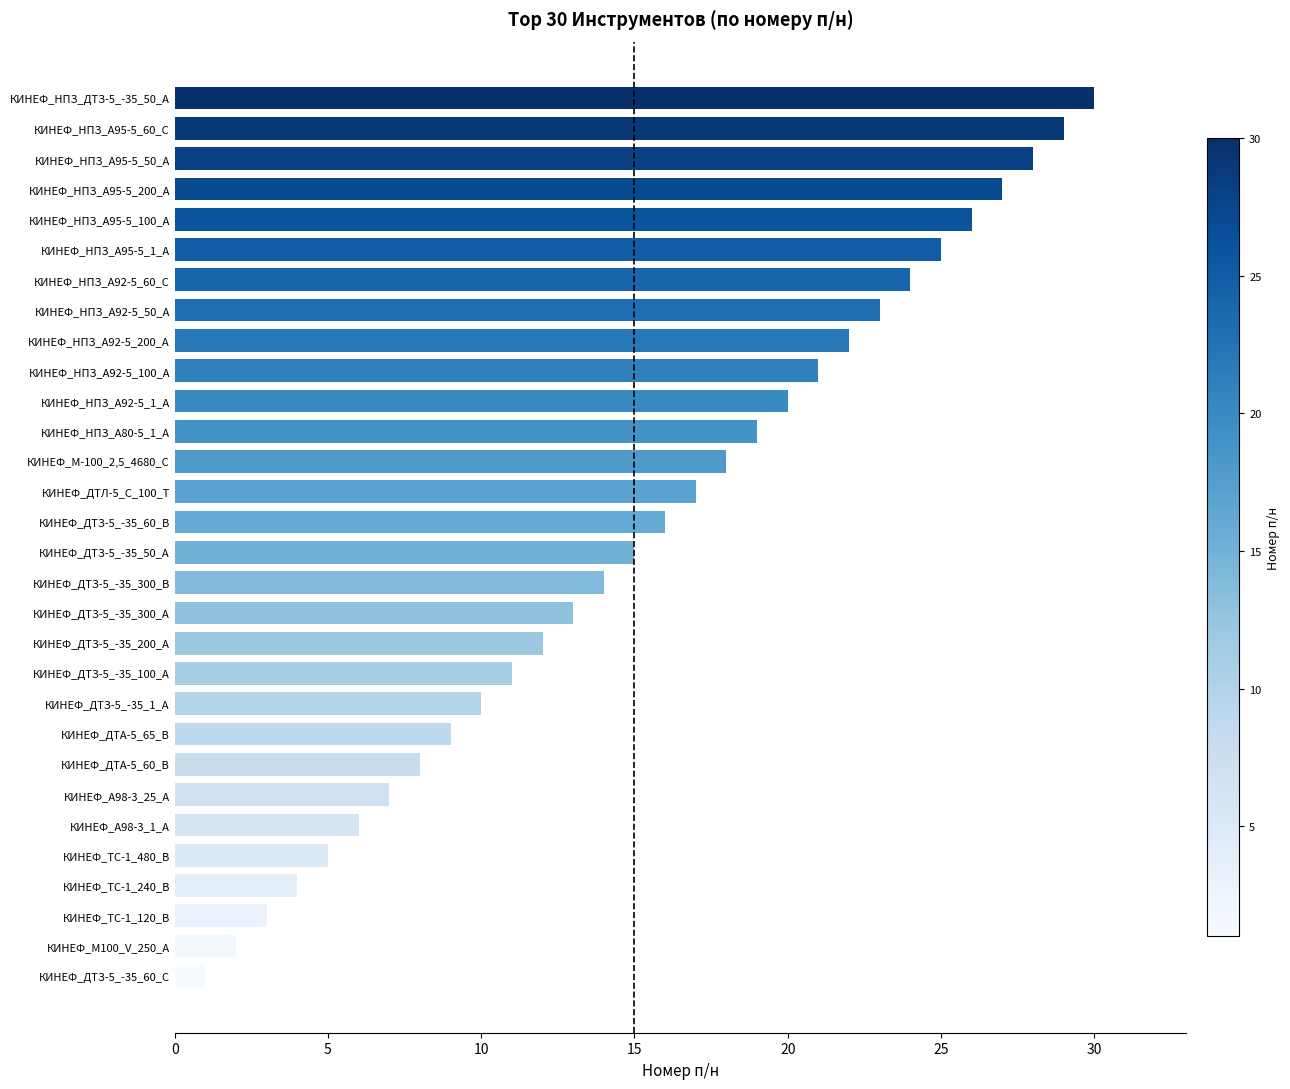

Approximately how many times larger is the value at КИНЕФ_НПЗ_А80-5_1_А compared to КИНЕФ_А98-3_1_А?

3.2